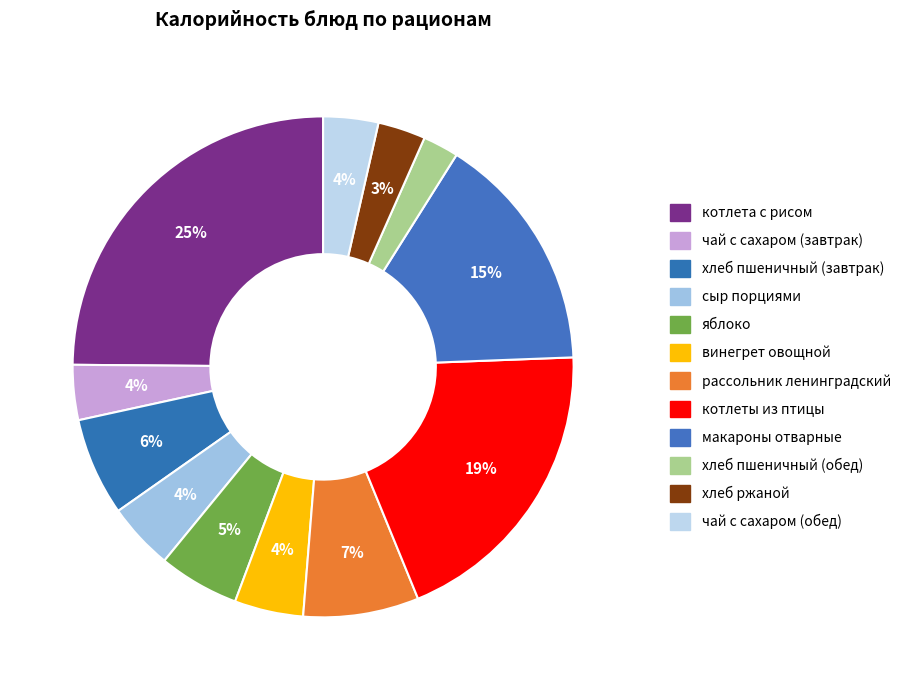

How many segments does this pie chart have?

12